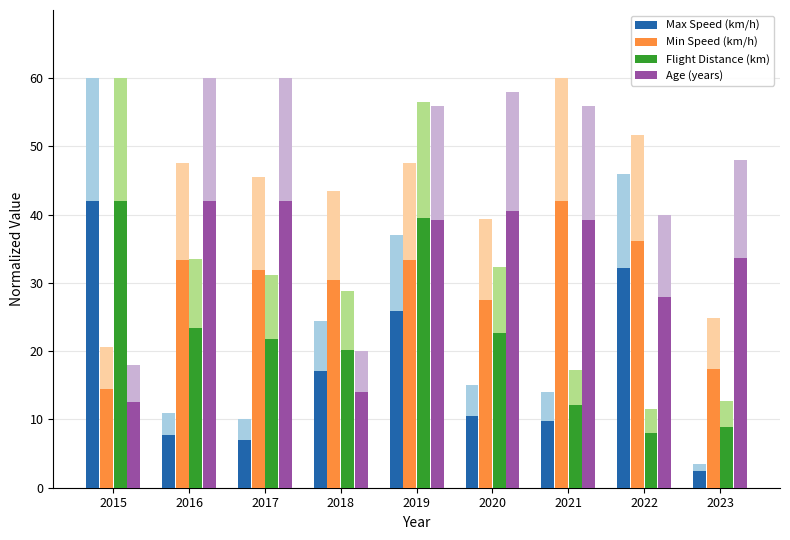

Does the chart contain any negative values?

No